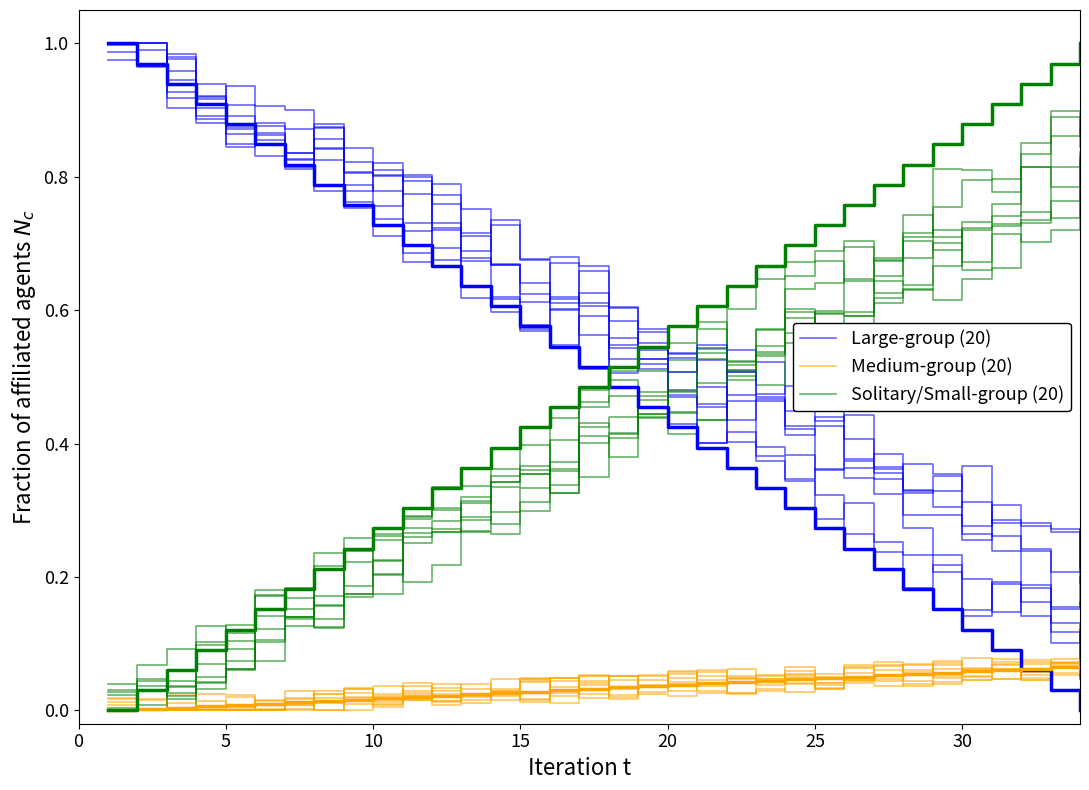

Reading left to right, what are all the values shown in this chart?

Large-group (20): 1.0	1.0	1.0	0.9	0.9	0.8	0.8	0.9	0.8	0.8	0.7	0.8	0.8	0.7	0.6	0.6	0.6	0.6	0.6	0.5	0.5	0.5	0.5	0.4	0.4	0.4	0.4	0.4	0.4	0.3	0.3	0.2	0.2	0.3
Medium-group (20): 0.0	0.0	0.0	0.0	0.0	0.0	0.0	0.0	0.0	0.0	0.0	0.0	0.0	0.0	0.0	0.0	0.0	0.1	0.1	0.0	0.1	0.0	0.0	0.0	0.0	0.0	0.0	0.1	0.1	0.0	0.1	0.0	0.1	0.0
Solitary/Small-group (20): 0.0	0.0	0.0	0.1	0.1	0.1	0.2	0.1	0.2	0.2	0.3	0.3	0.3	0.3	0.3	0.3	0.4	0.4	0.5	0.4	0.4	0.5	0.5	0.6	0.6	0.6	0.6	0.6	0.6	0.6	0.7	0.7	0.7	0.8